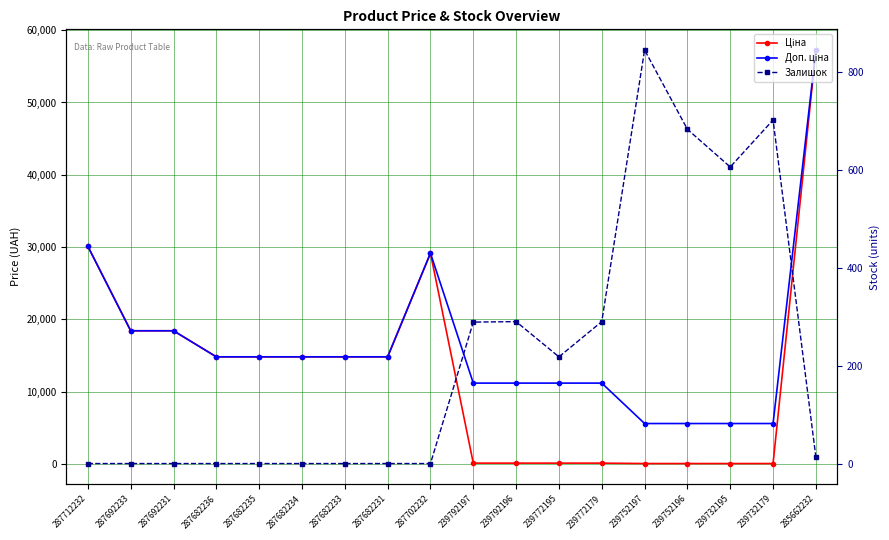

How many lines are shown in the chart?

3